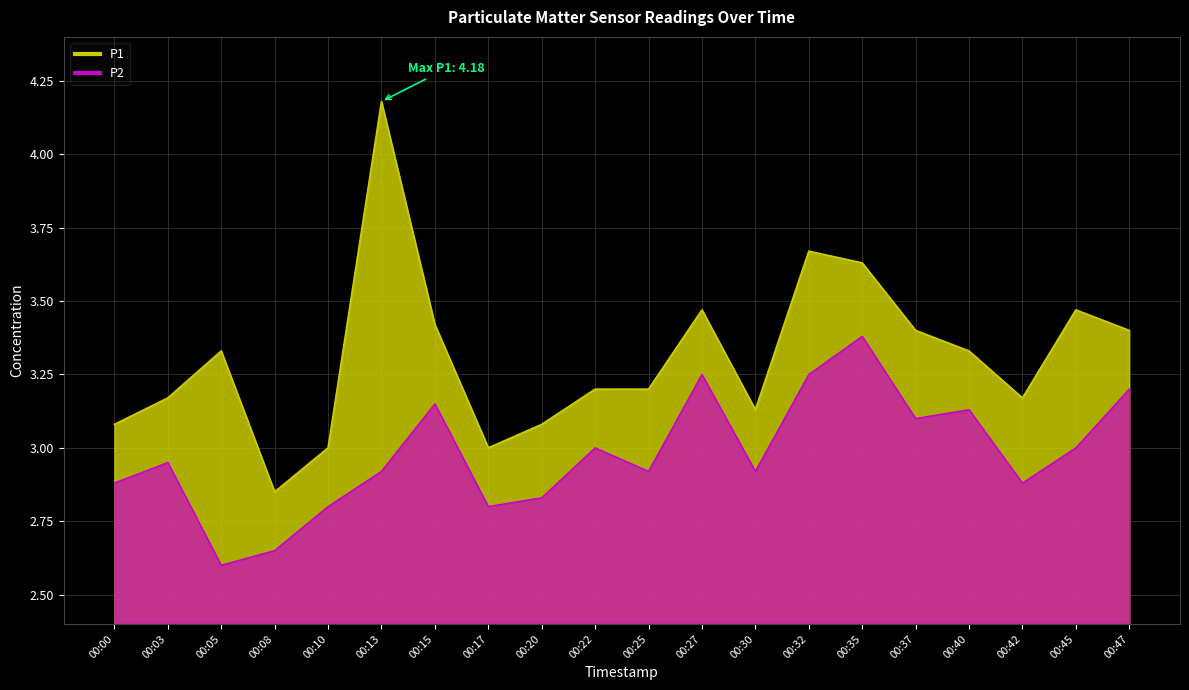

True or false: P1 and P2 cross at least once.

False